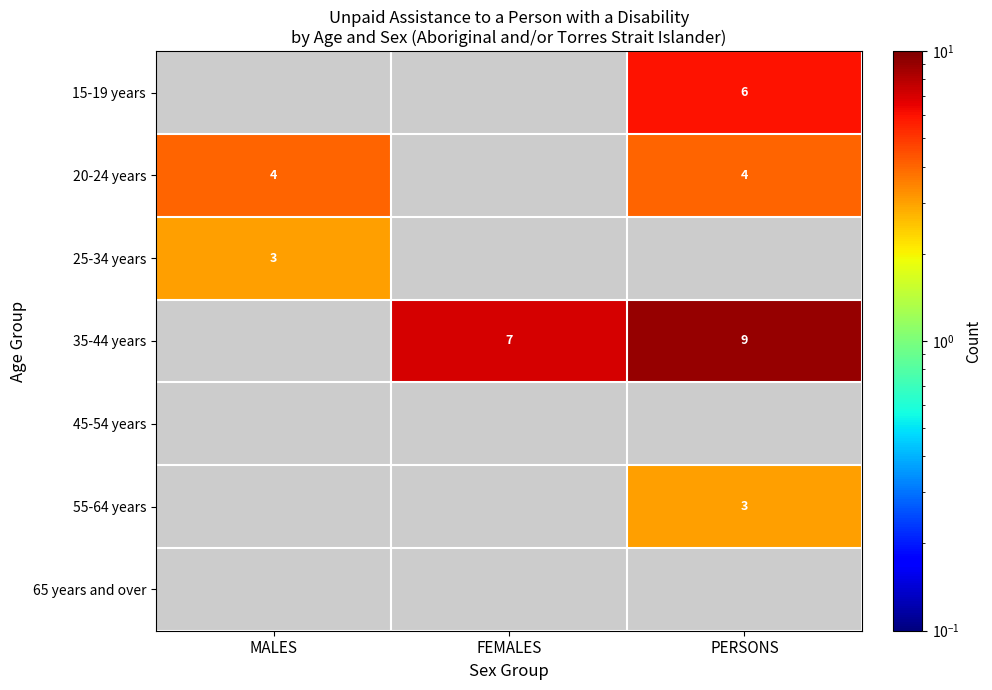

The 20-24 years series shows 4 at PERSONS. True or false?

True